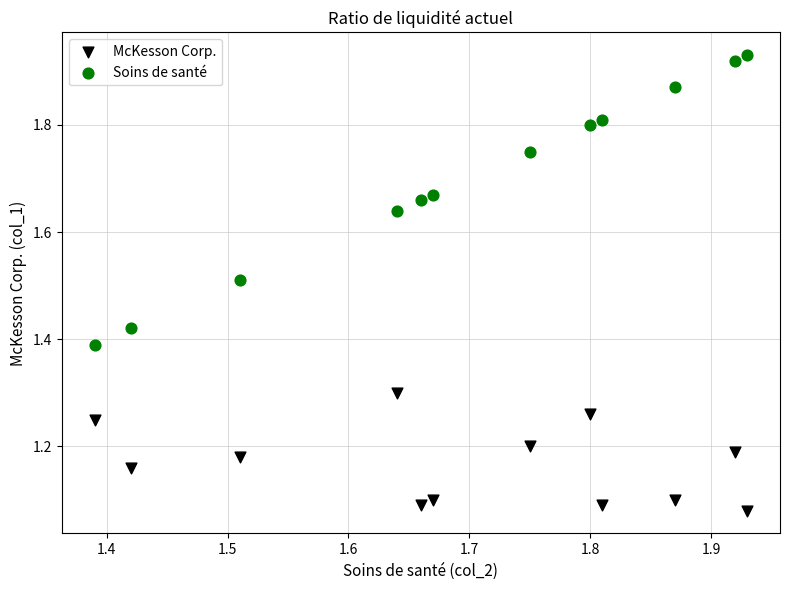

Across all data points, what is the range of X values (max minus min)?

0.5